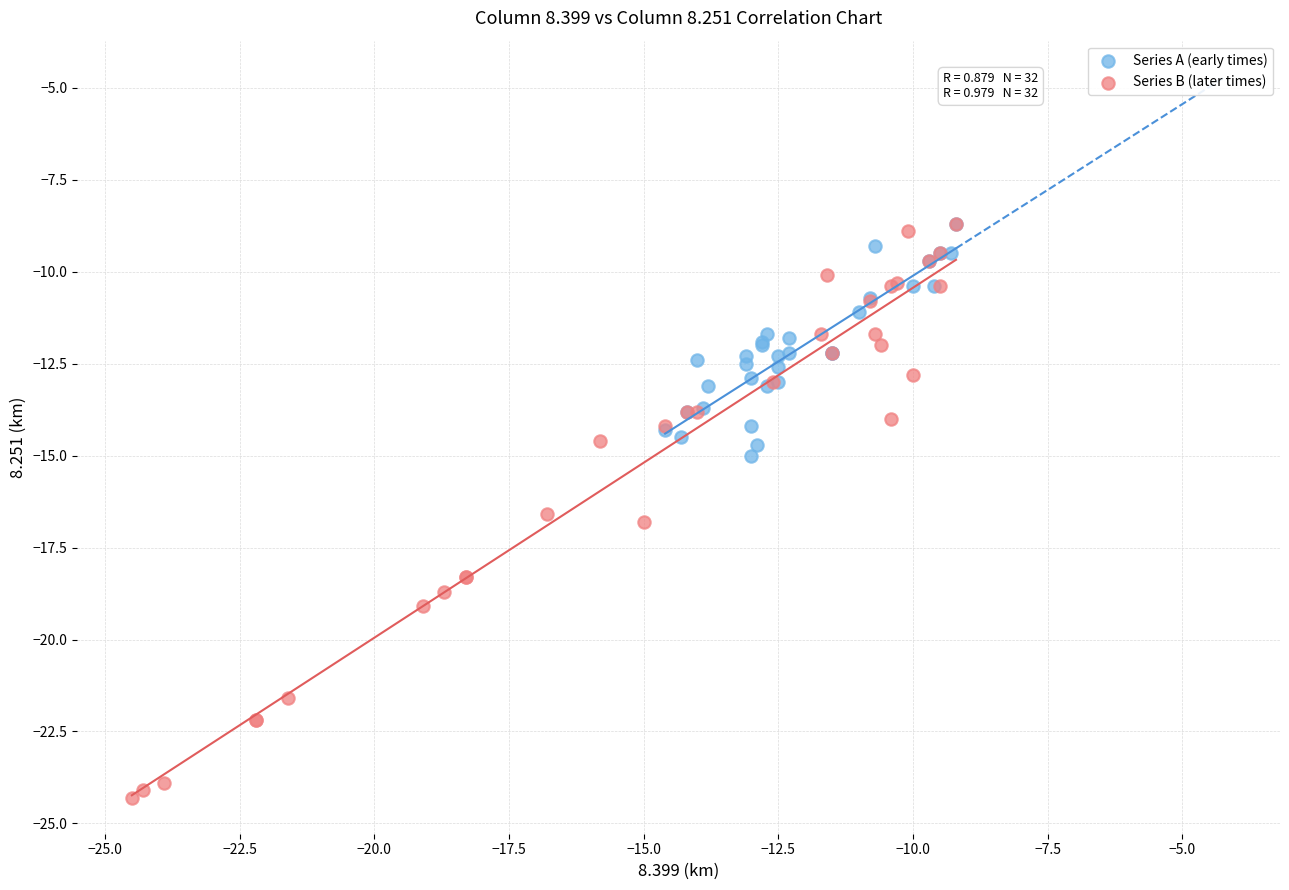

Which series reaches the minimum Y coordinate?

Series B (later times)